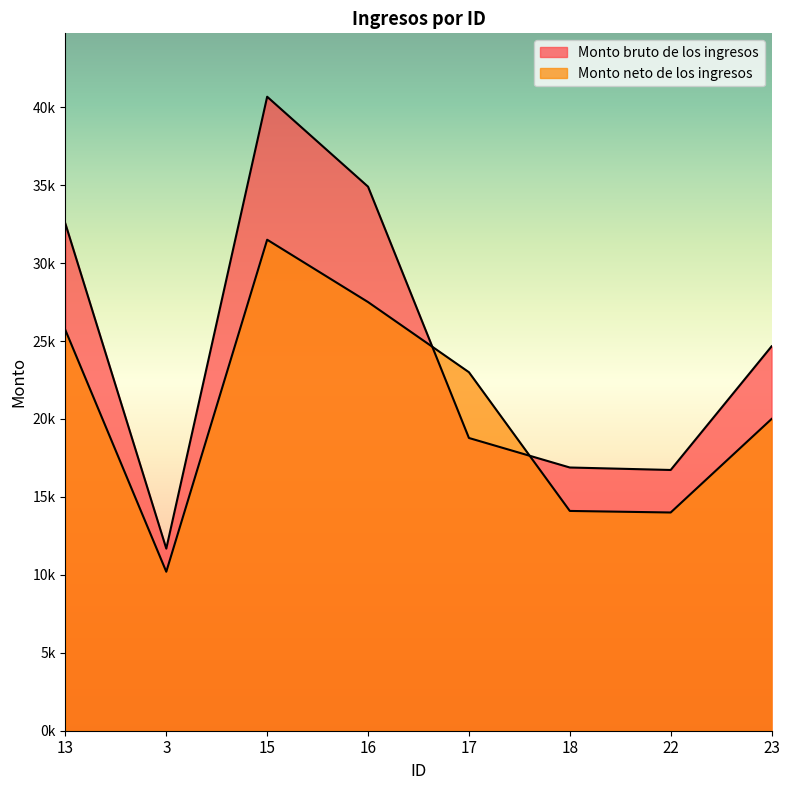

What is the sum of all Monto neto de los ingresos values?

166000.0